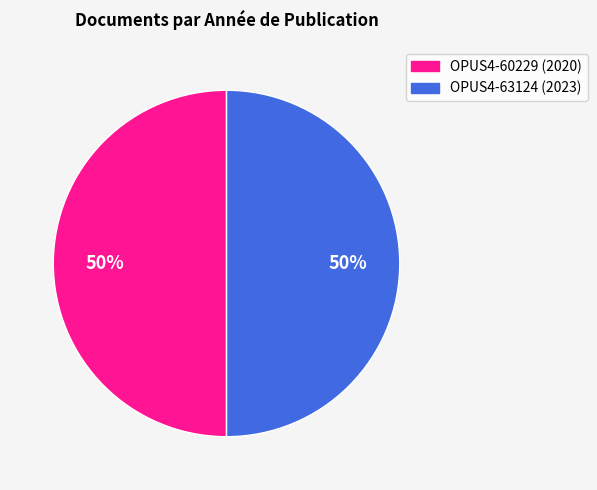

To the nearest percent, what is the average slice percentage?

50%